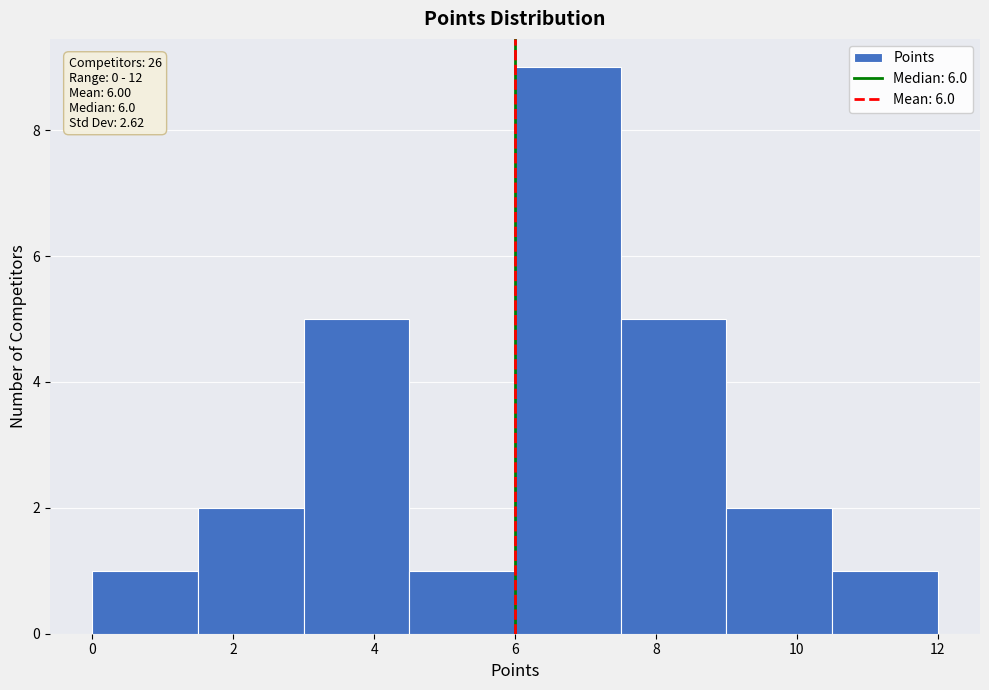

Over which range of the x-axis is the bar tallest?

6.0 to 7.5